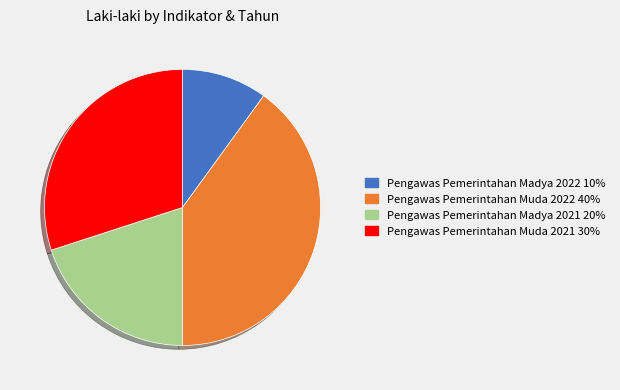

Does Pengawas Pemerintahan Madya 2021 represent more than half of the total?

No